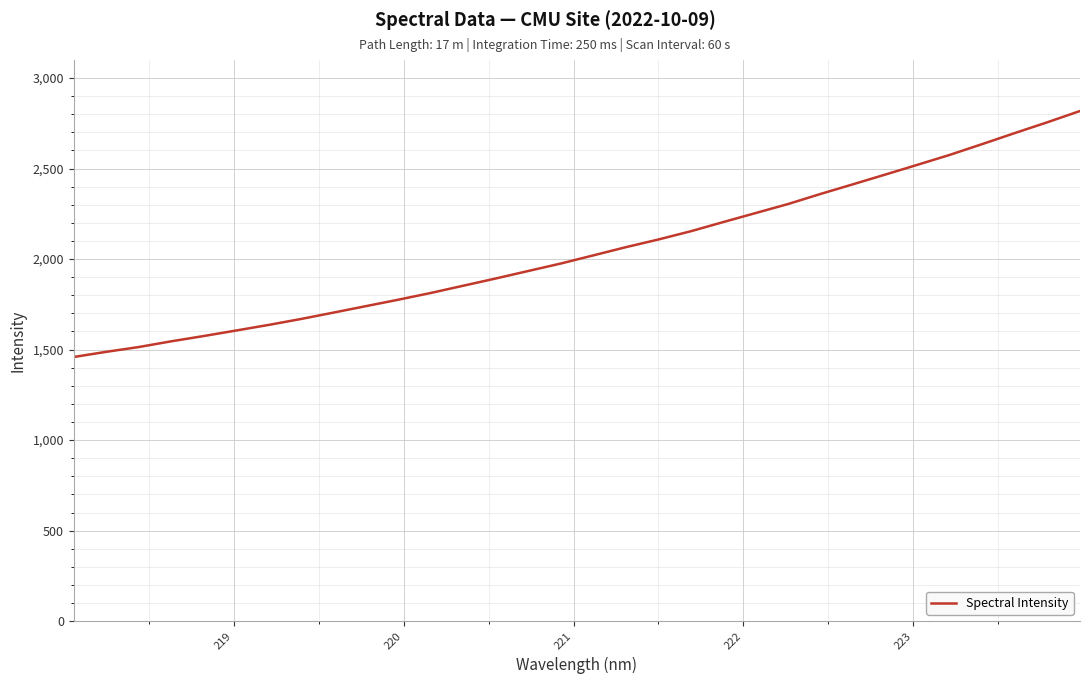

What is the minimum value shown in the chart?

1459.1